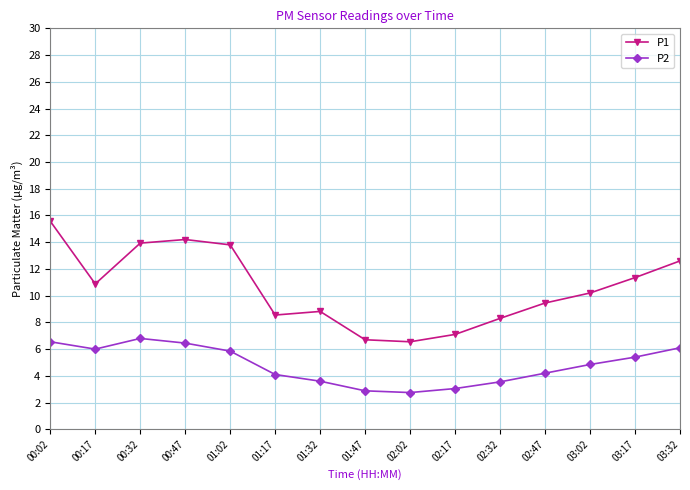

The value of P1 at 01:32 is 14.2. True or false?

False